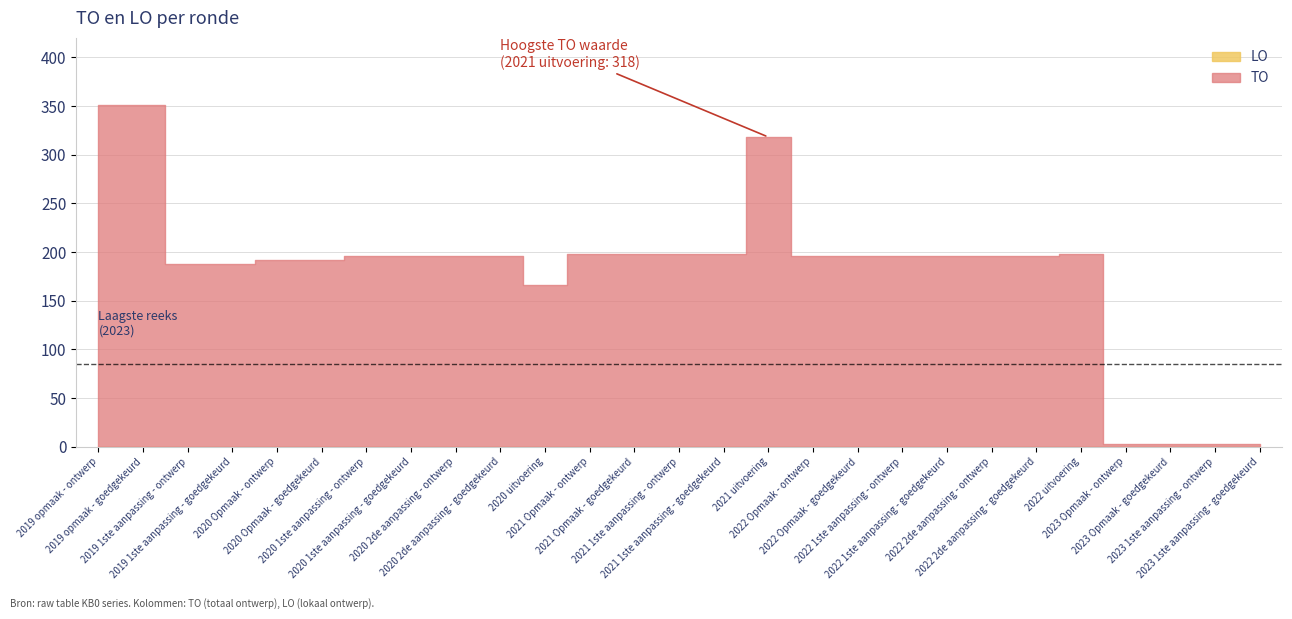

True or false: LO and TO cross at least once.

False